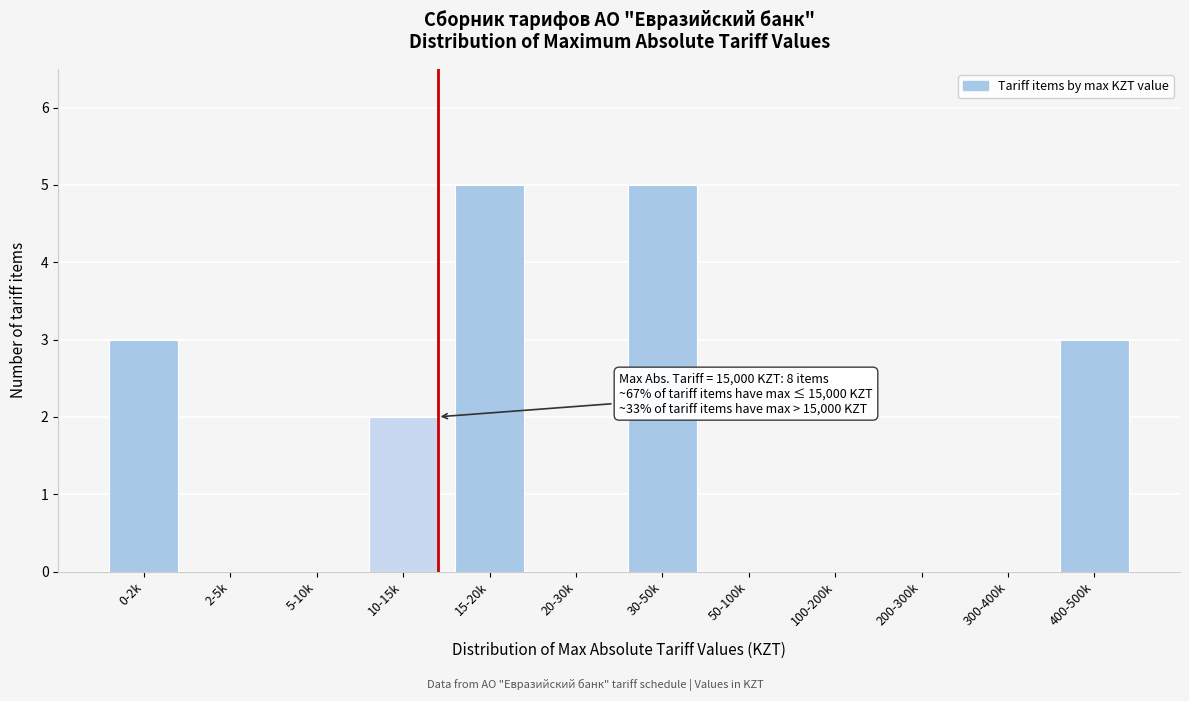

Reading right to left, what are all the values shown in this chart?

400-500k=3	300-400k=0	200-300k=0	100-200k=0	50-100k=0	30-50k=5	20-30k=0	15-20k=5	10-15k=2	5-10k=0	2-5k=0	0-2k=3